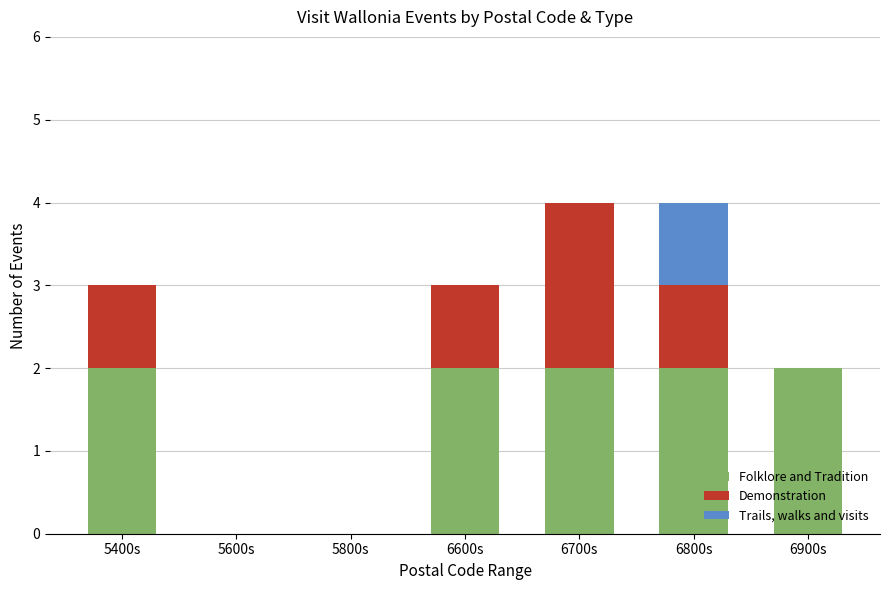

Is it true that Folklore and Tradition equals 1 at 5800s?

False